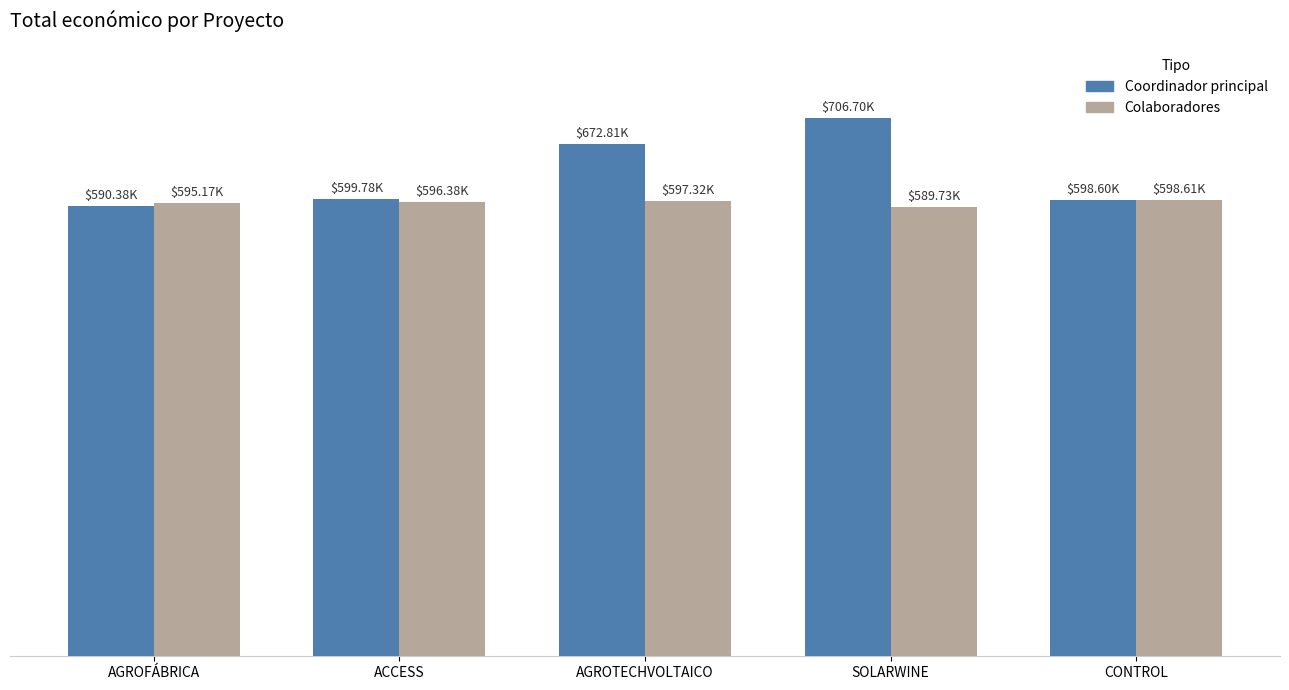

List the series in order of their peak value, highest first.

Coordinador principal, Colaboradores